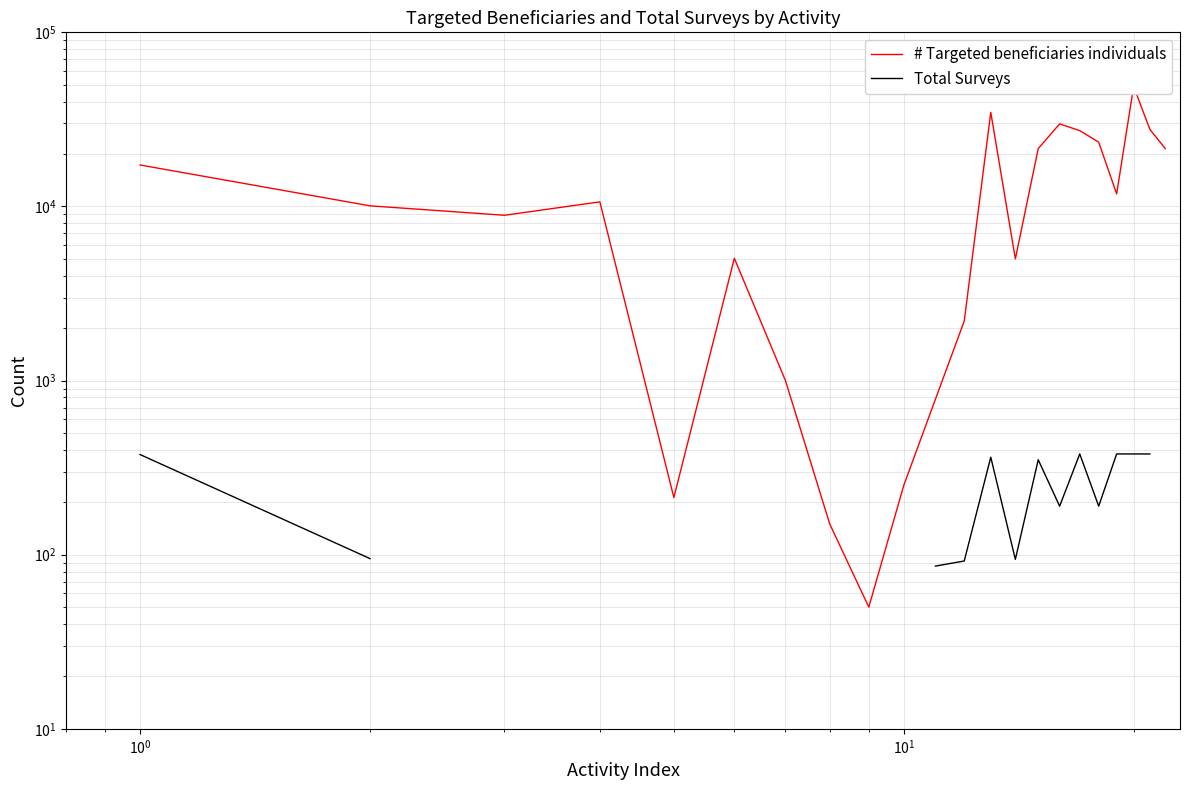

Which series has the largest total across all categories?

# Targeted beneficiaries individuals